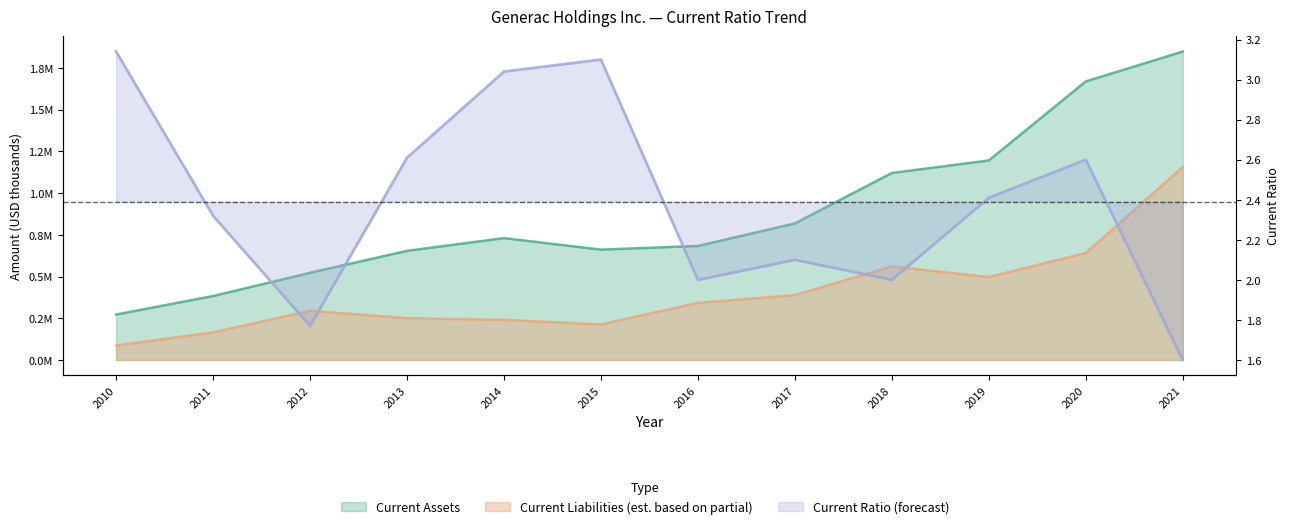

Does the chart have visible grid lines?

No